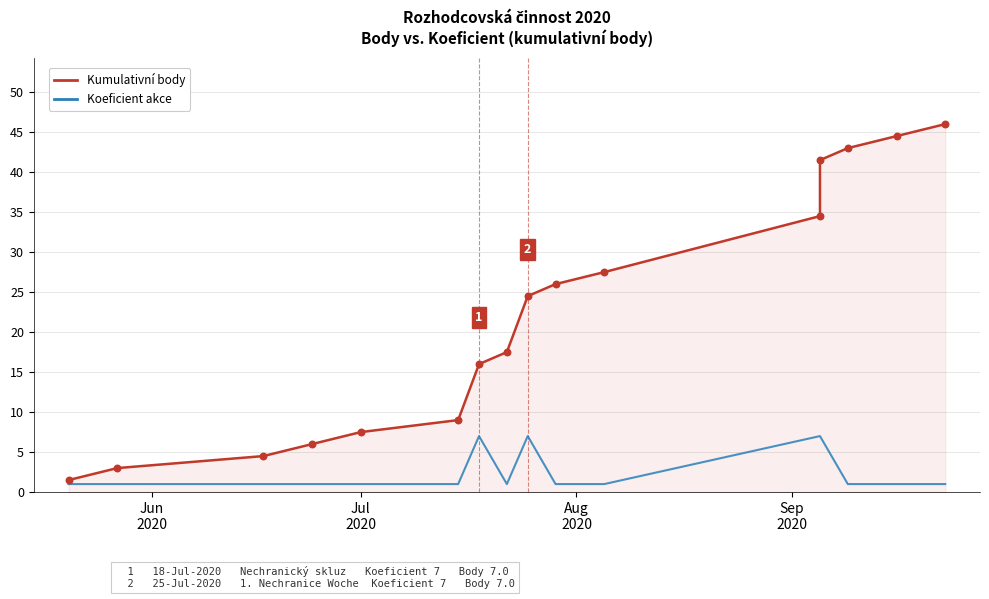

Is the value of Koeficient akce at 9 greater than the value of Kumulativní body (celkem) at 4?

No